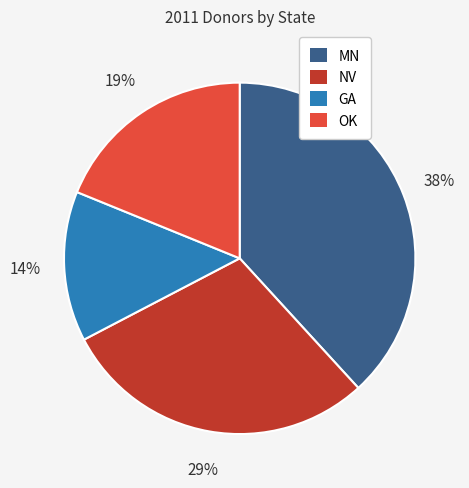

Is the sum of MN and GA greater than half?

Yes